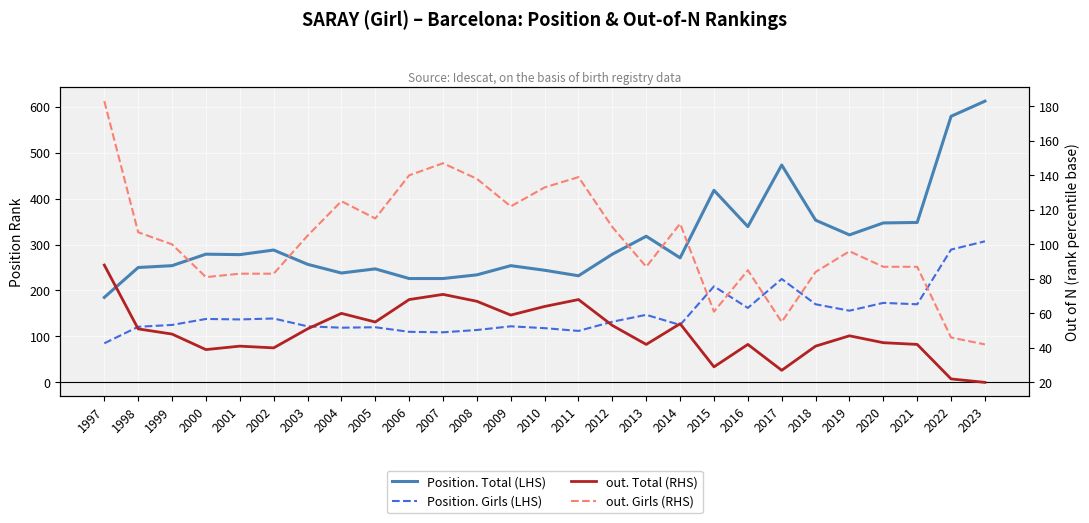

What is the maximum value for Position. Girls (LHS)?

307